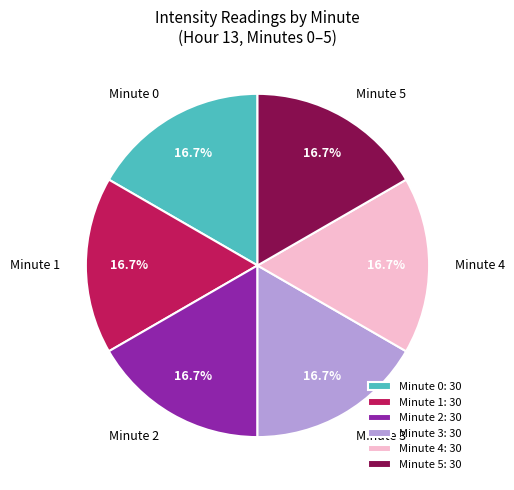

Do Minute 0 and Minute 5 together represent more than half of the pie?

No